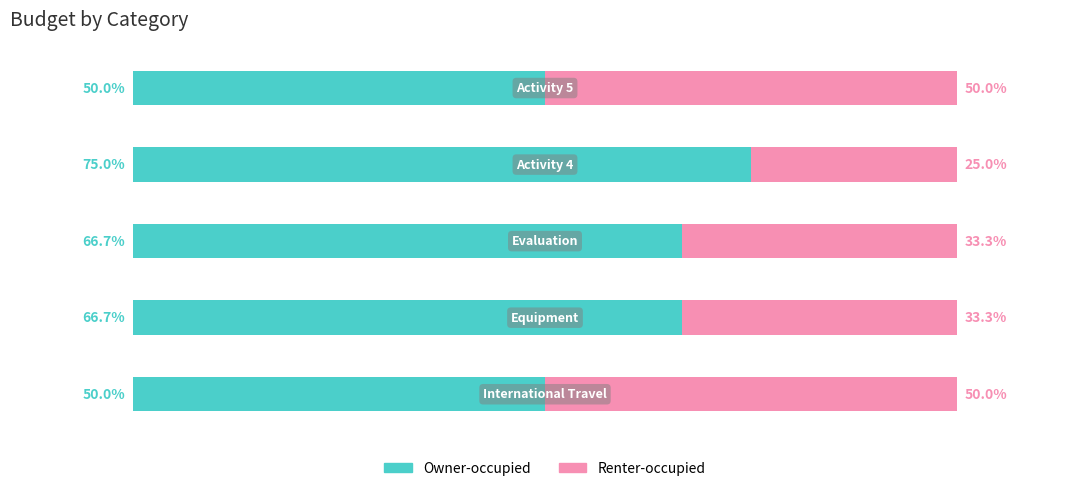

What are all the series names shown in the legend?

Owner-occupied, Renter-occupied